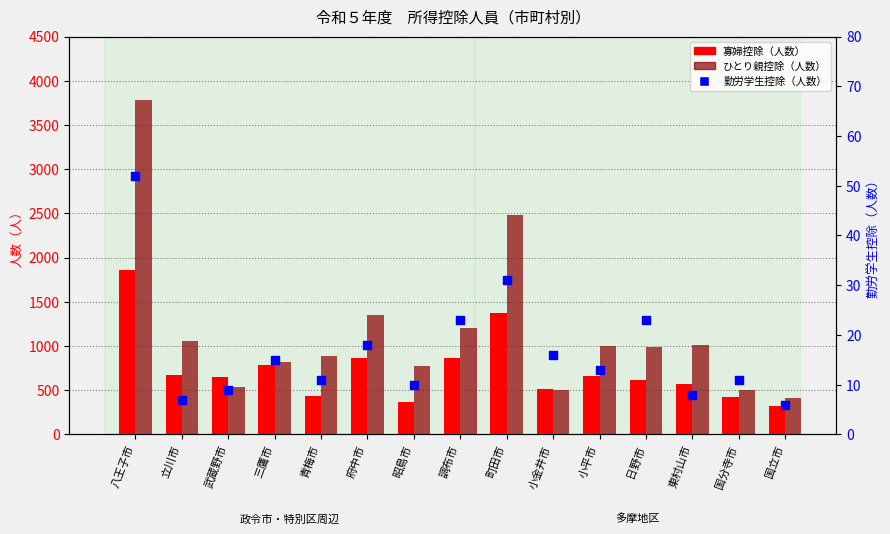

Which series has the largest Y range (max minus min)?

ひとり親控除（人数）